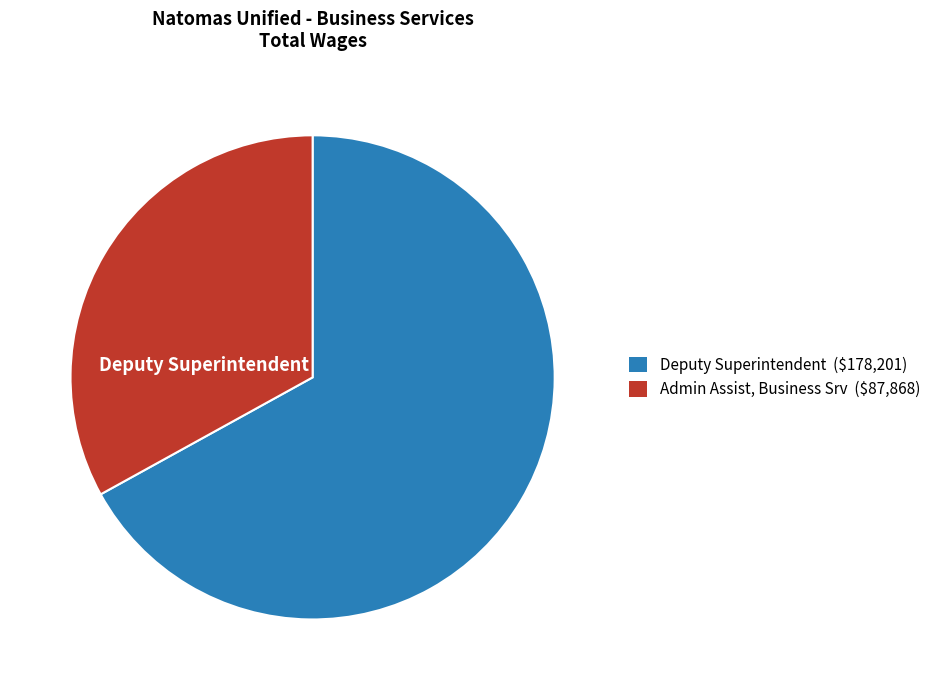

Is there a majority slice in this chart?

Yes